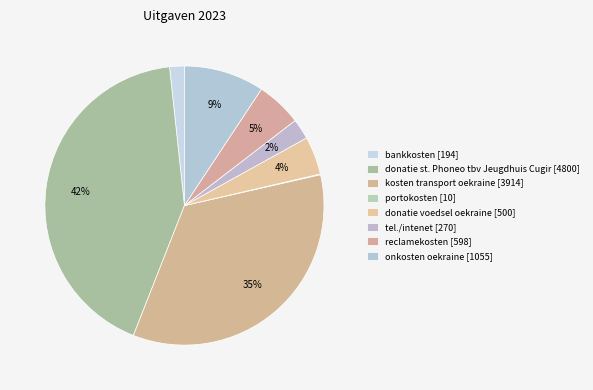

True or false: bankkosten accounts for 15% of the total.

False